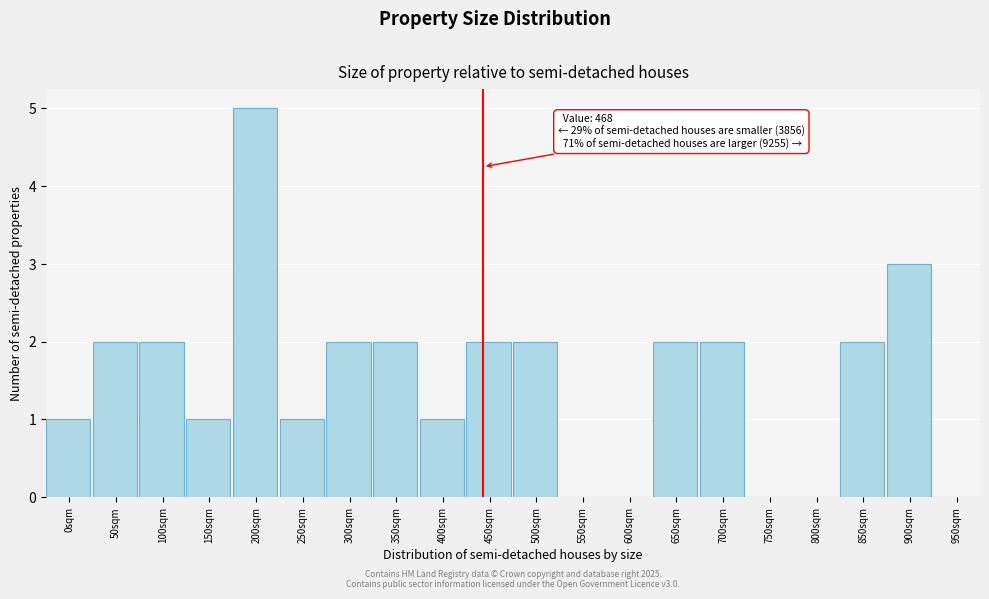

Reading left to right, list all the values displayed in this chart.

0sqm=1	50sqm=2	100sqm=2	150sqm=1	200sqm=5	250sqm=1	300sqm=2	350sqm=2	400sqm=1	450sqm=2	500sqm=2	550sqm=0	600sqm=0	650sqm=2	700sqm=2	750sqm=0	800sqm=0	850sqm=2	900sqm=3	950sqm=0